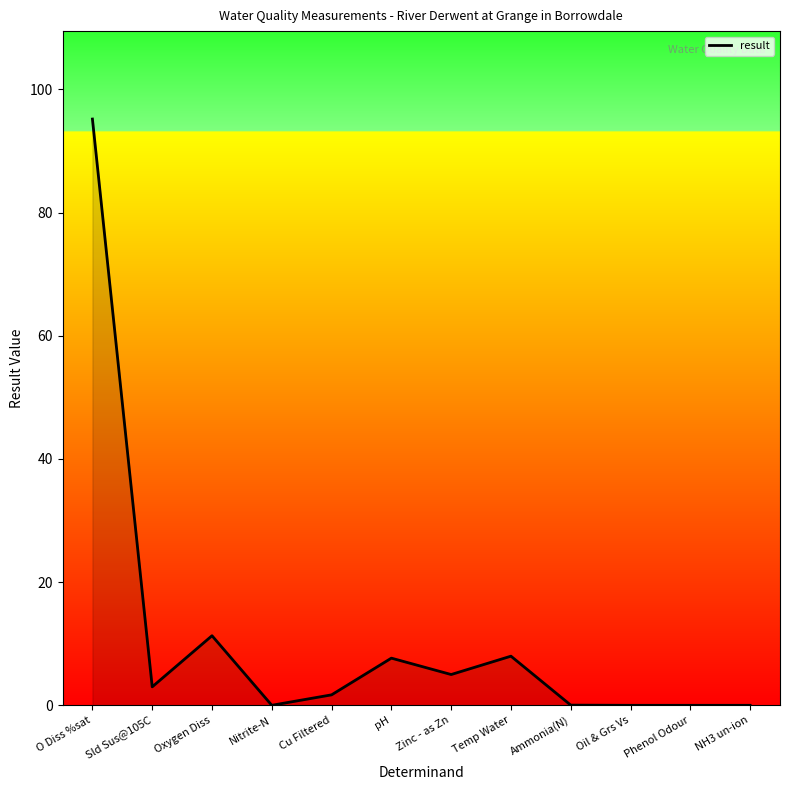

Which category has the highest value across all series?

O Diss %sat